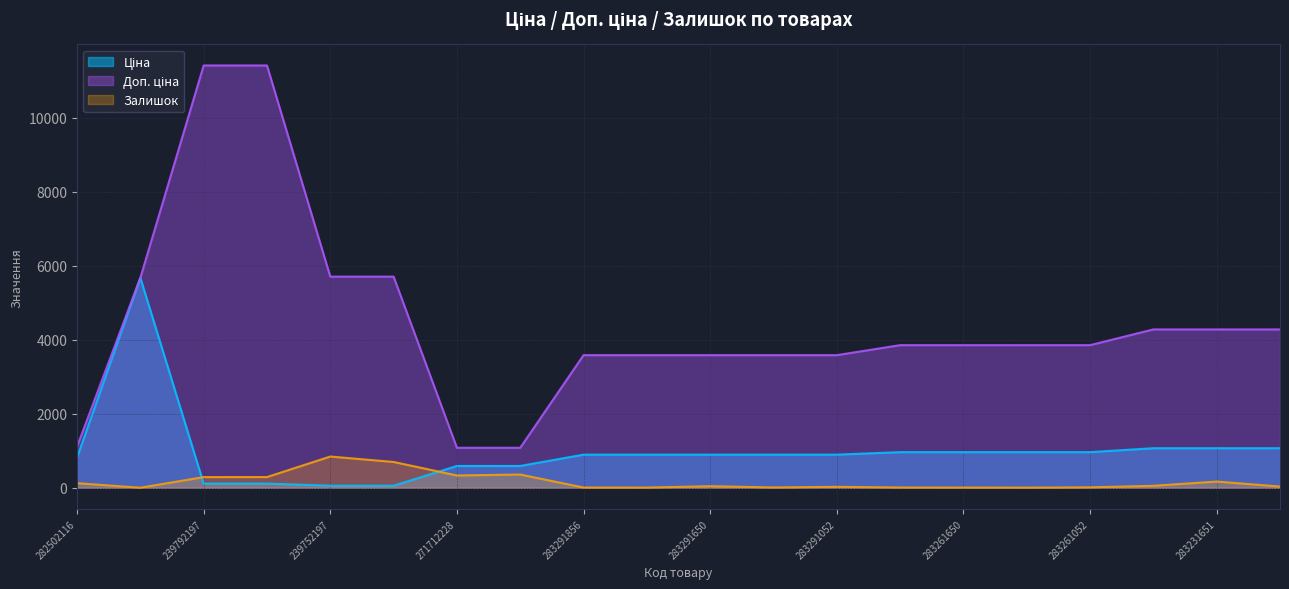

Does the chart have visible grid lines?

Yes